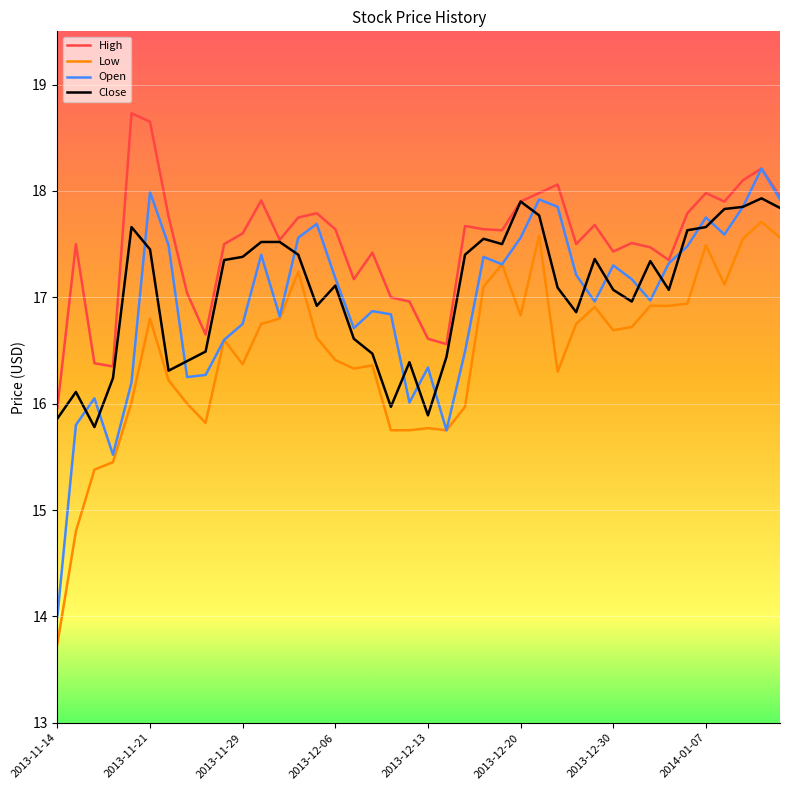

What is the minimum value for Close?

15.8